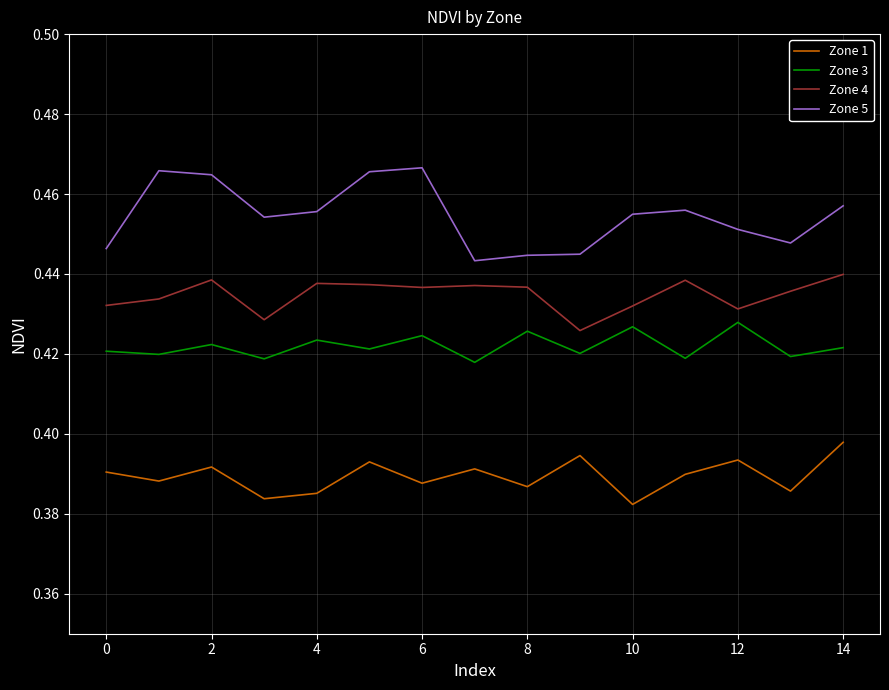

Rank the series by their maximum value, from highest to lowest.

Zone 5, Zone 4, Zone 3, Zone 1